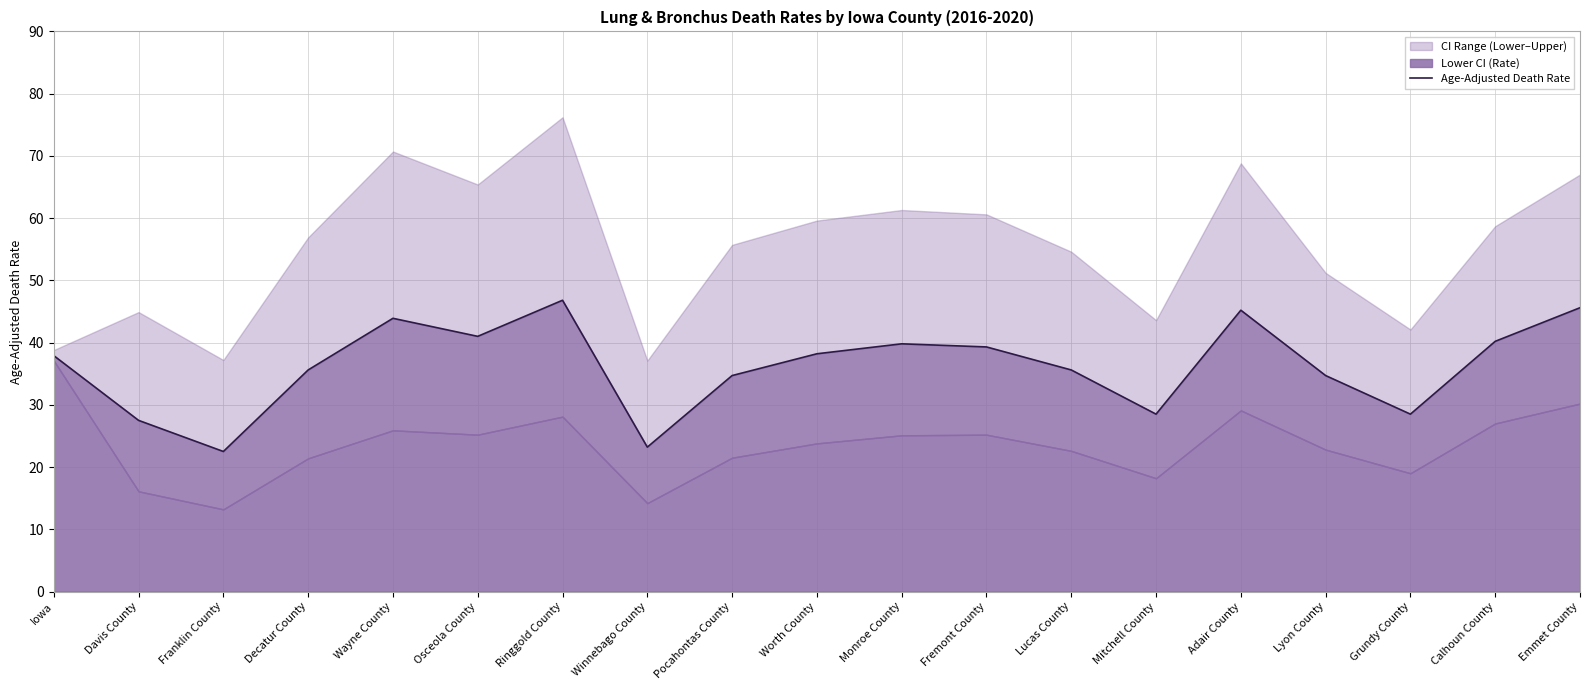

At which label does the data first exceed 37?

Iowa